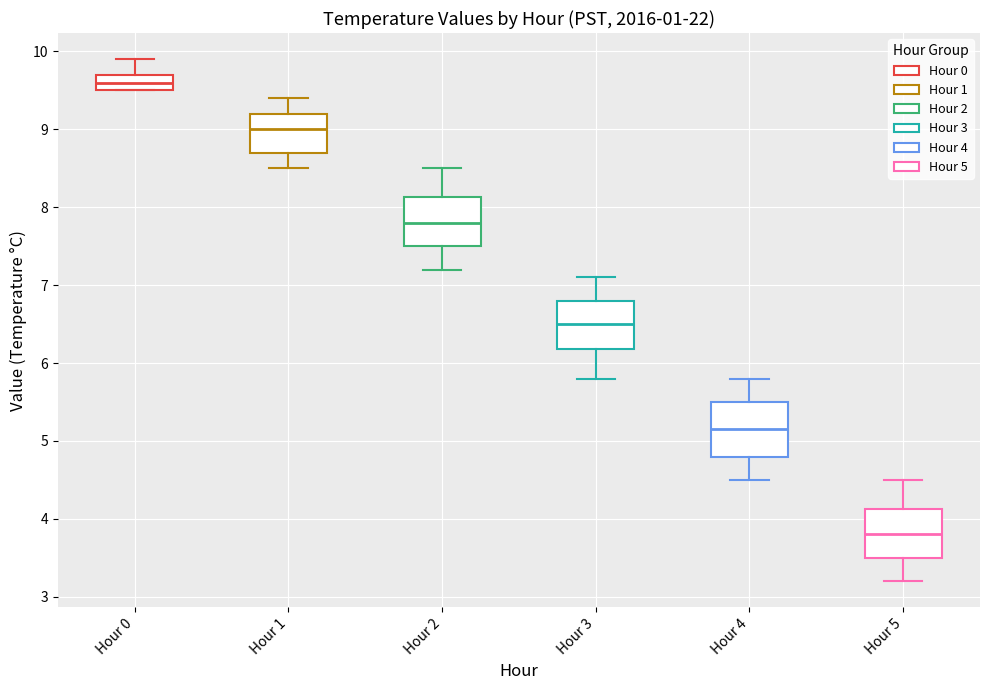

Which box has the highest median line?

Hour 0